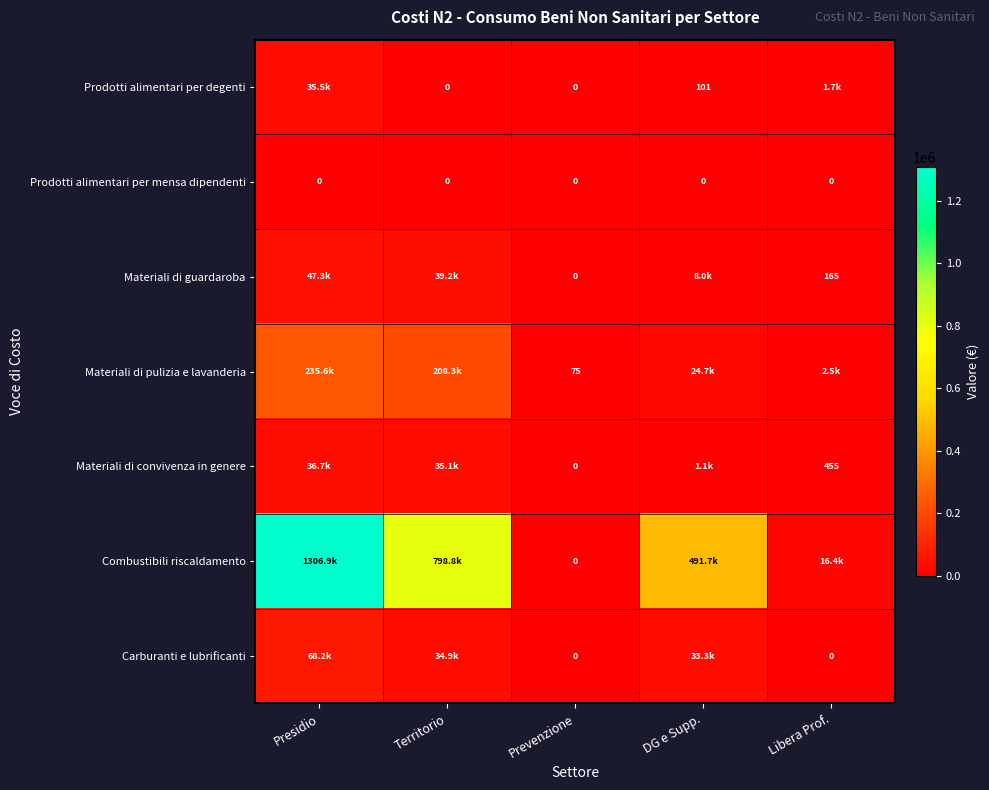

Between Presidio and DG e Supp., which is larger?

Presidio